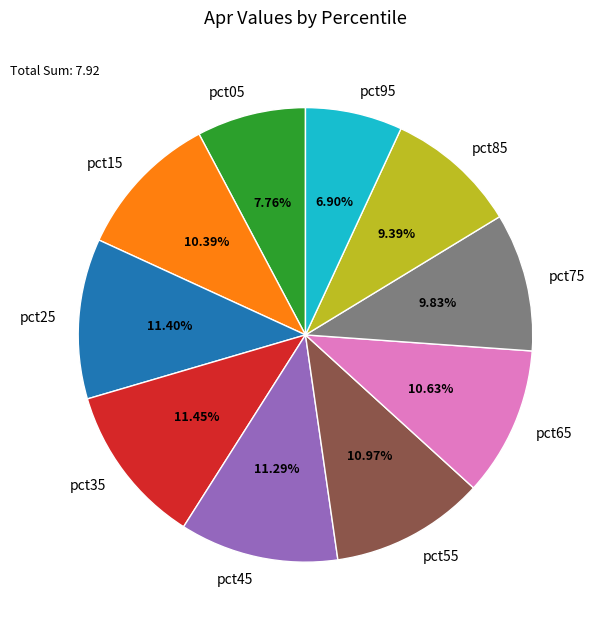

Does any single category account for the majority?

No